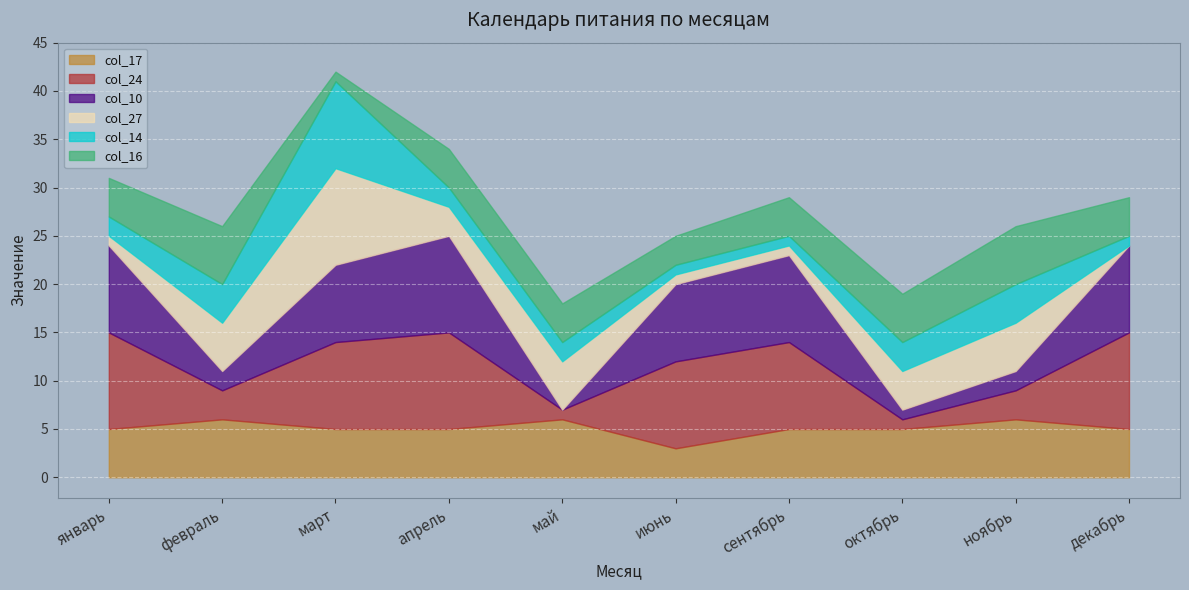

Reading left to right, extract all data points from this chart.

col_17: январь=5	февраль=6	март=5	апрель=5	май=6	июнь=3	сентябрь=5	октябрь=5	ноябрь=6	декабрь=5
col_24: январь=10	февраль=3	март=9	апрель=10	май=1	июнь=9	сентябрь=9	октябрь=1	ноябрь=3	декабрь=10
col_10: январь=9	февраль=2	март=8	апрель=10	май=0	июнь=8	сентябрь=9	октябрь=1	ноябрь=2	декабрь=9
col_27: январь=1	февраль=5	март=10	апрель=3	май=5	июнь=1	сентябрь=1	октябрь=4	ноябрь=5	декабрь=0
col_14: январь=2	февраль=4	март=9	апрель=2	май=2	июнь=1	сентябрь=1	октябрь=3	ноябрь=4	декабрь=1
col_16: январь=4	февраль=6	март=1	апрель=4	май=4	июнь=3	сентябрь=4	октябрь=5	ноябрь=6	декабрь=4